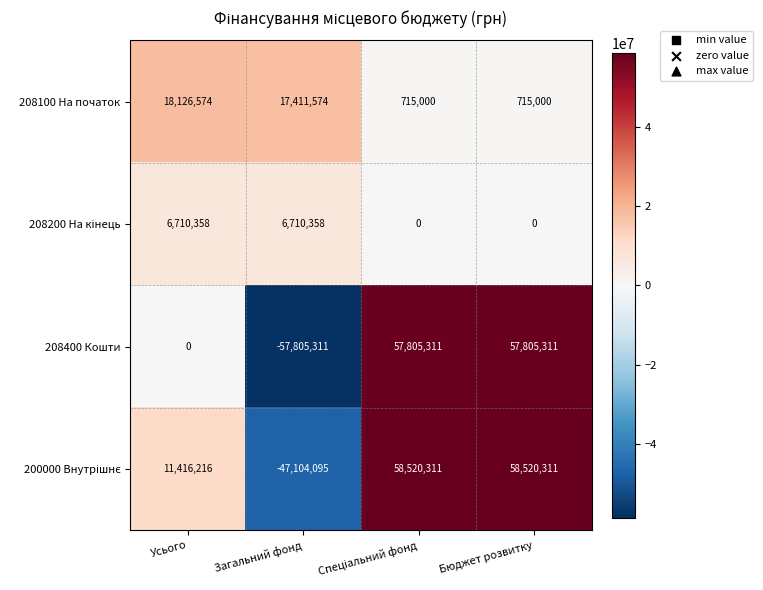

What is the minimum value for 208400 Кошти?

-57805311